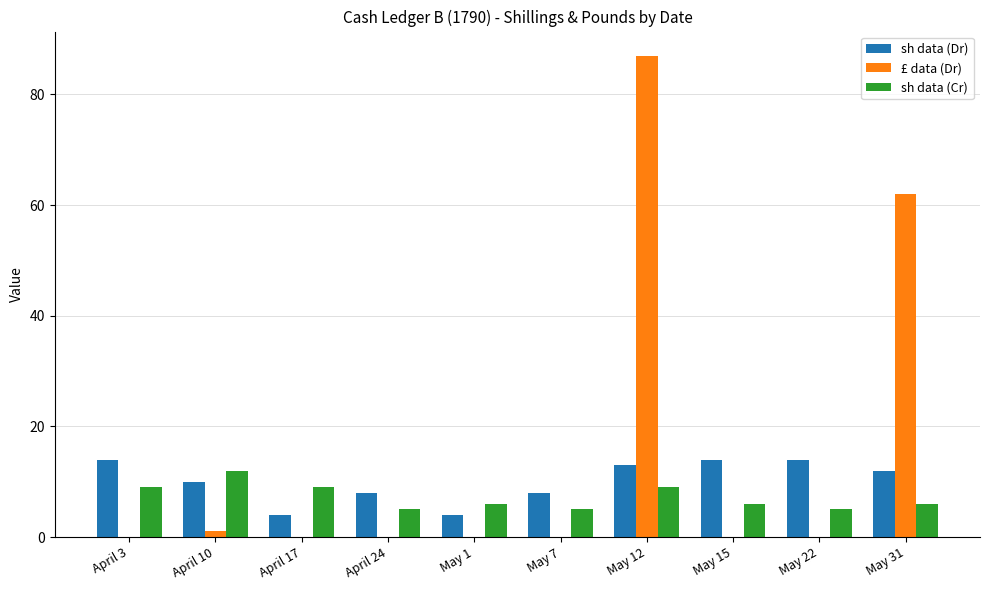

Between May 1 and May 12, which series saw the biggest shift?

£ data (Dr)